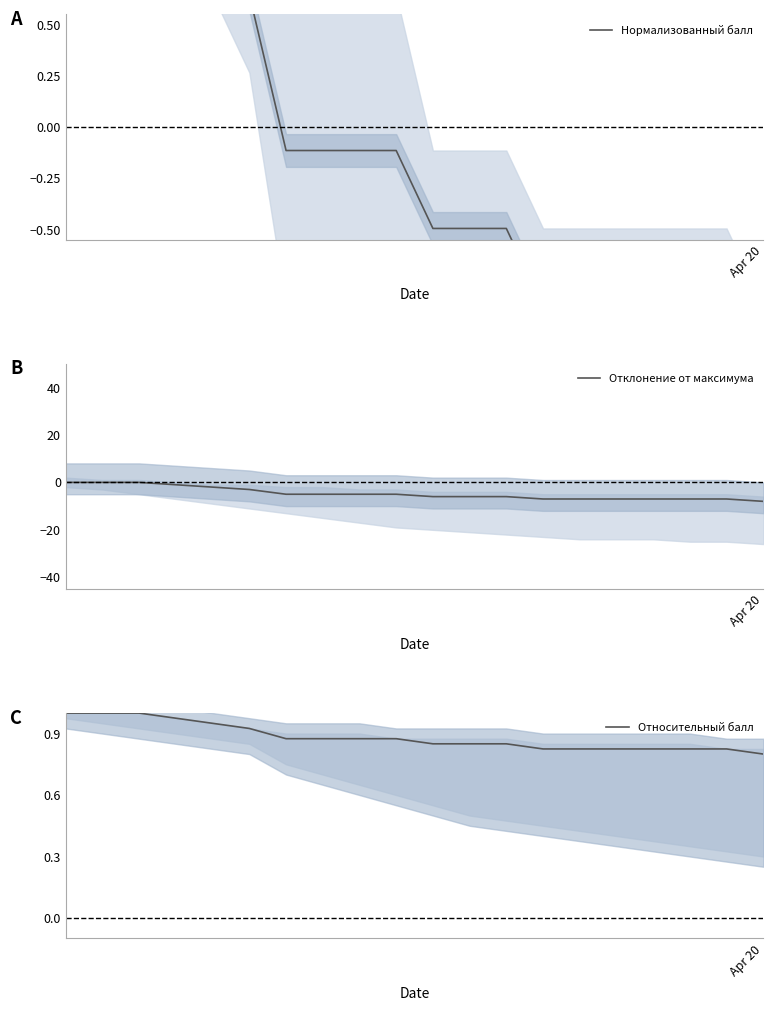

What is the minimum value for Отклонение от максимума?

-8